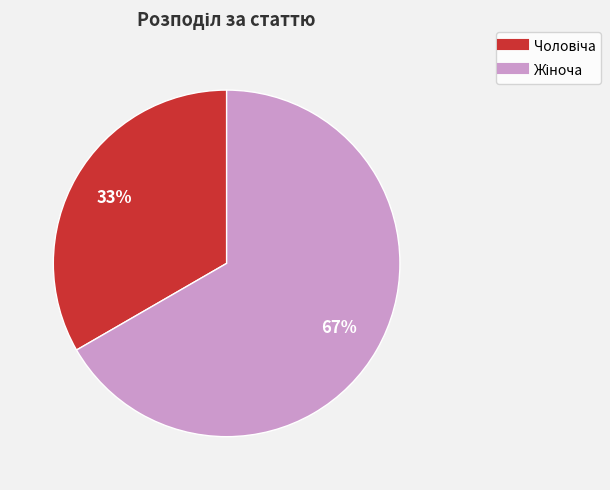

To the nearest percent, what is the average slice percentage?

50%